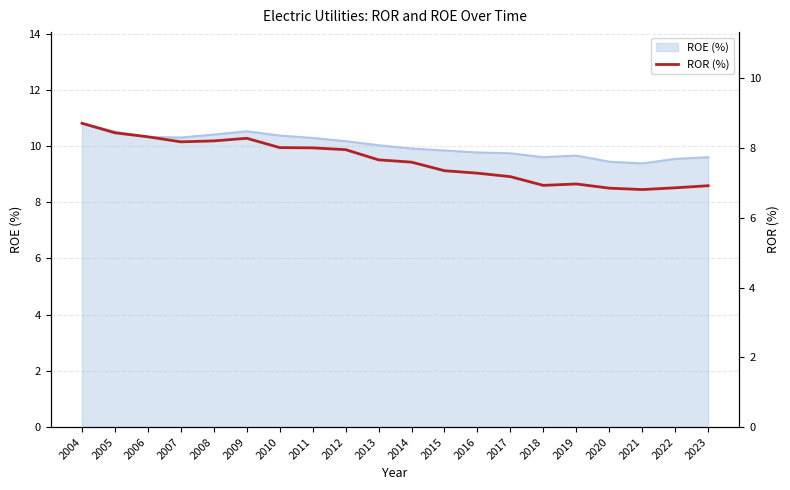

What is the value of the 20th point from the left?

6.9